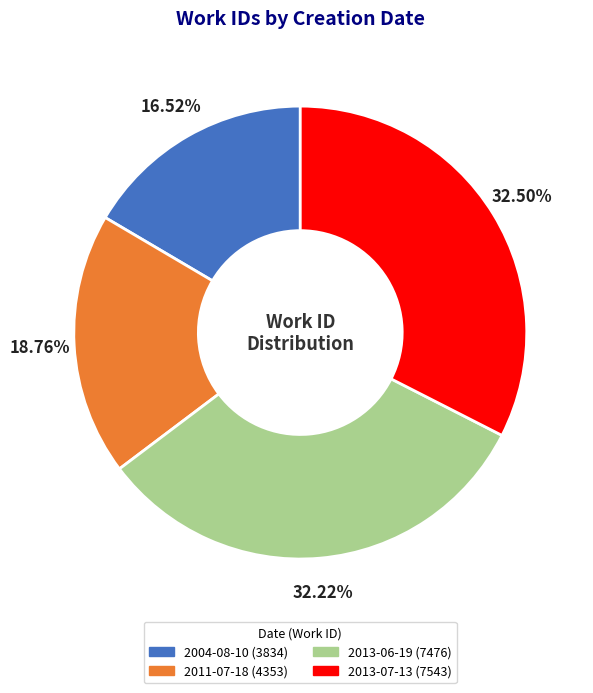

Which category has the smallest portion of the pie?

2004-08-10